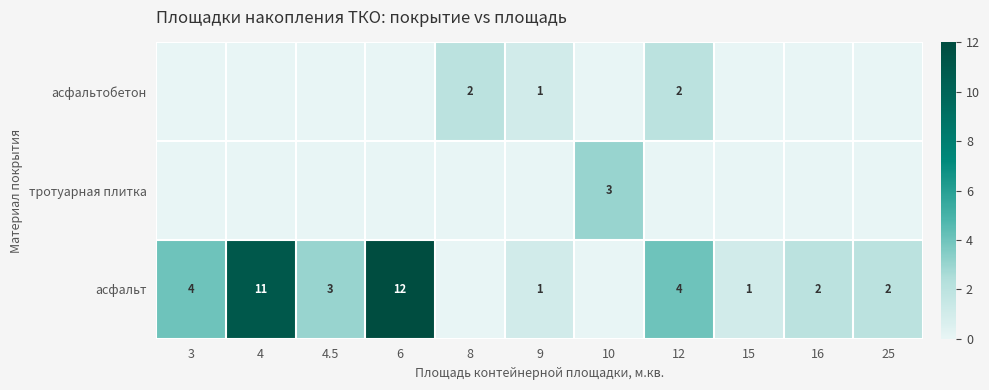

The асфальт series shows 2 at 25. True or false?

True